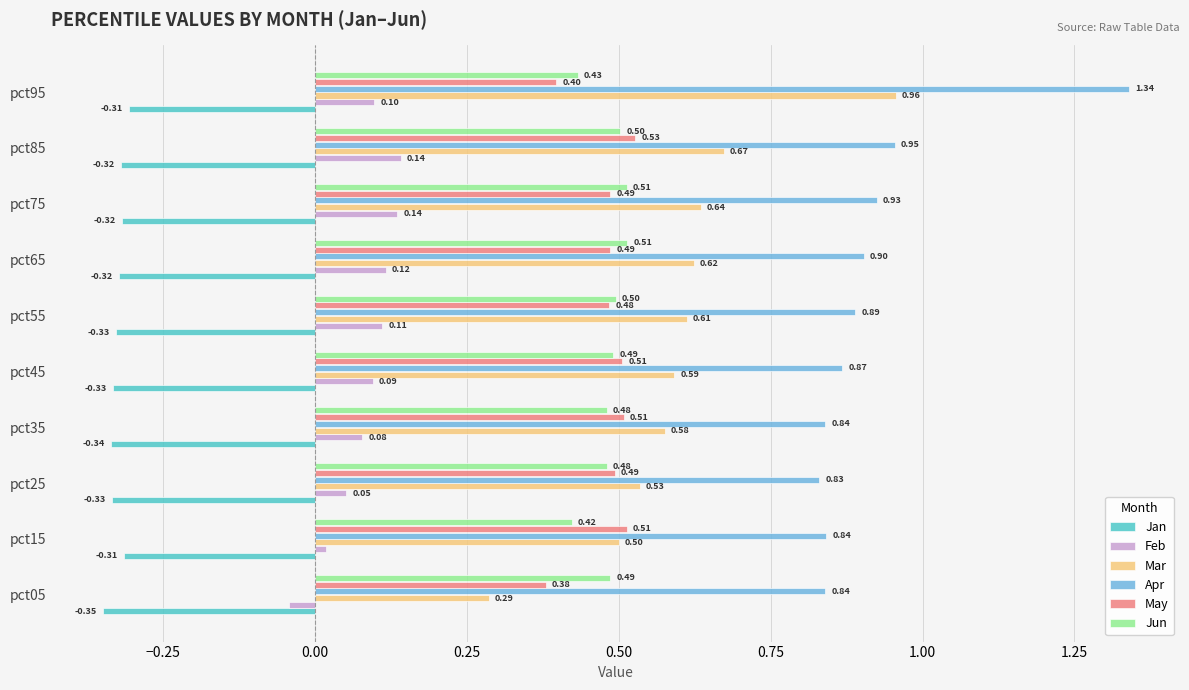

What is the average value of the Feb series?

0.1